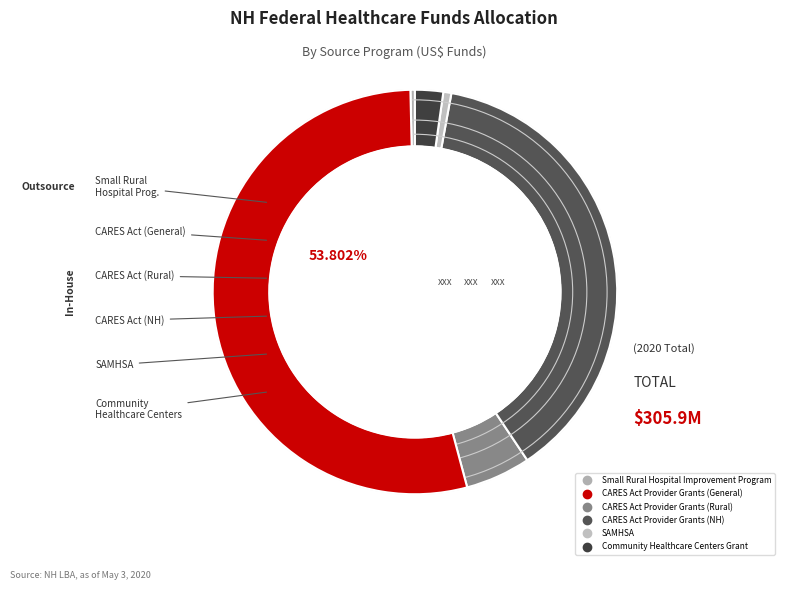

What is the total percentage of CARES Act Provider
Grants (General) and SAMHSA?

54.4%